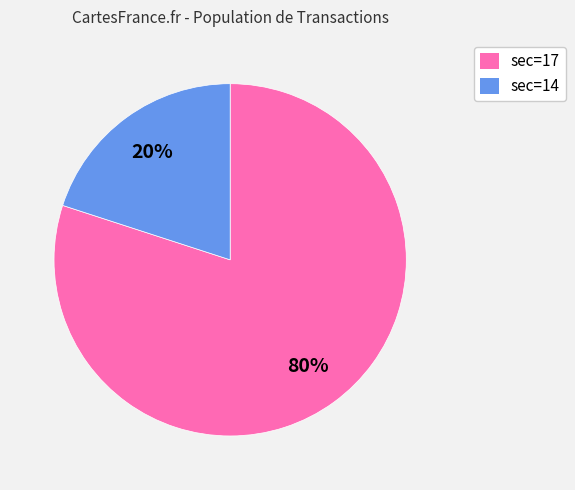

Is there a majority slice in this chart?

Yes